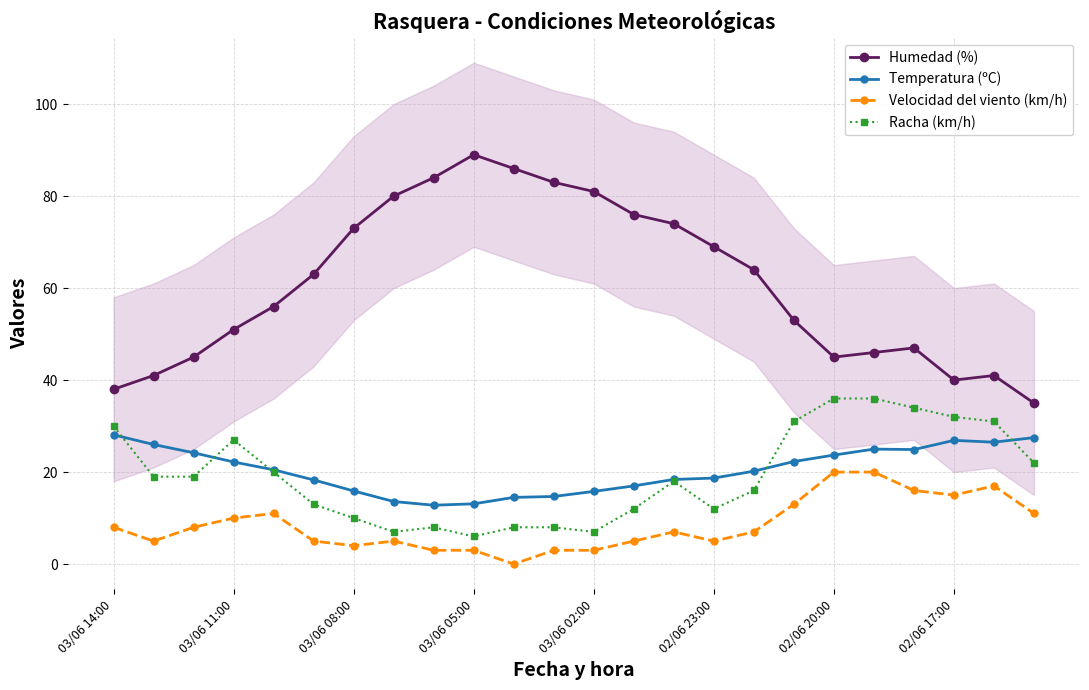

The Racha (km/h) series shows 14.0 at 03/06 14:00. True or false?

False